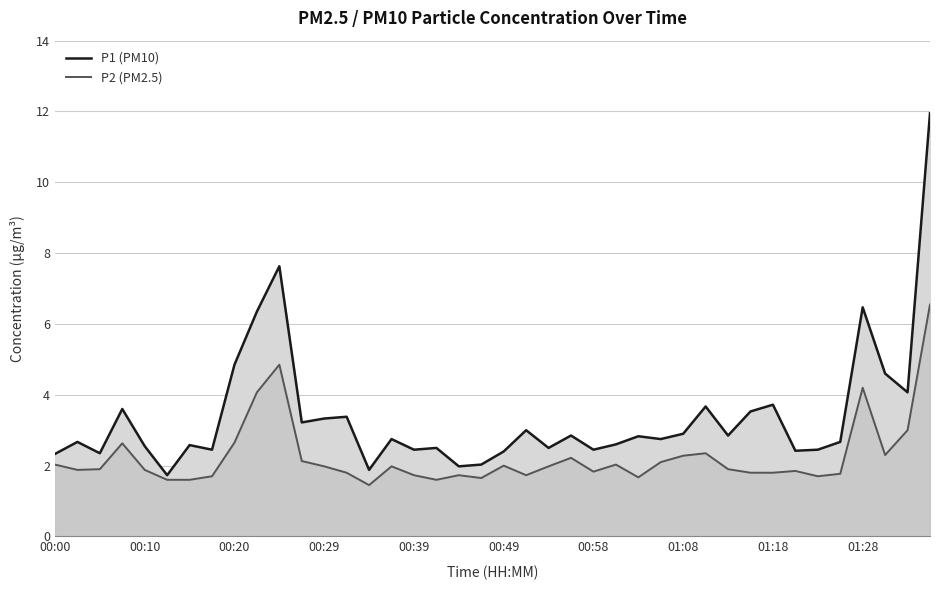

Where is P1 (PM10) nearest to the value 6?

01:28